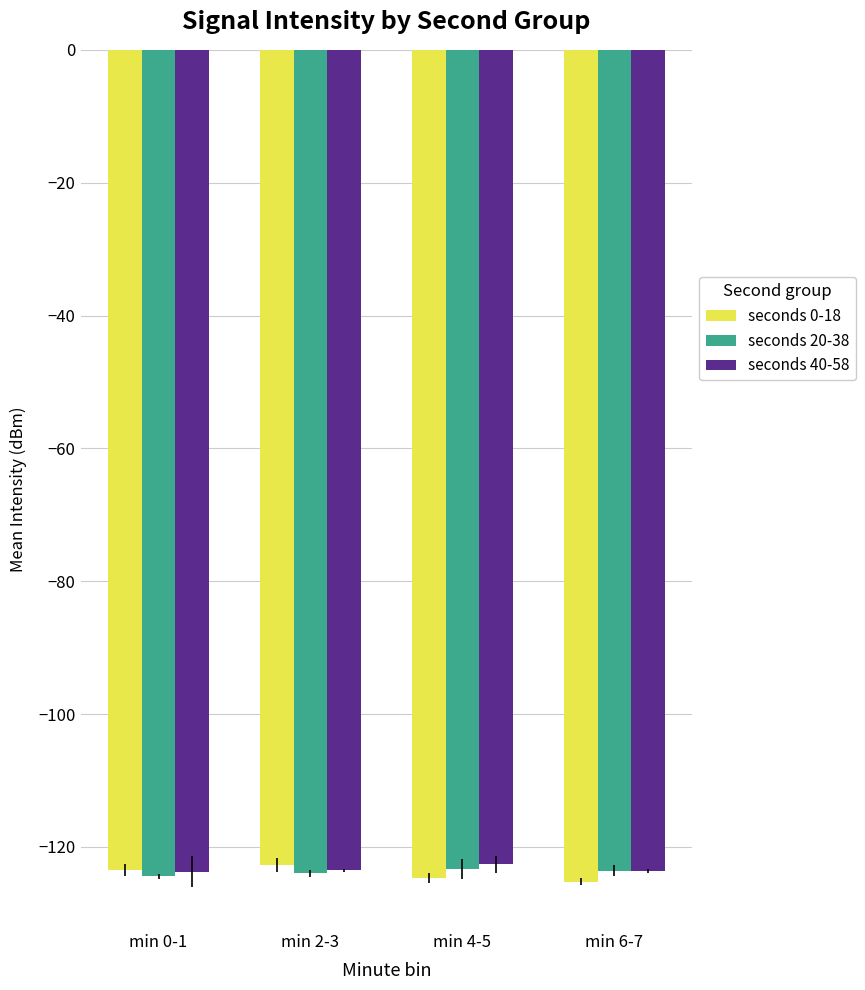

What is the maximum value shown in the chart?

-122.6